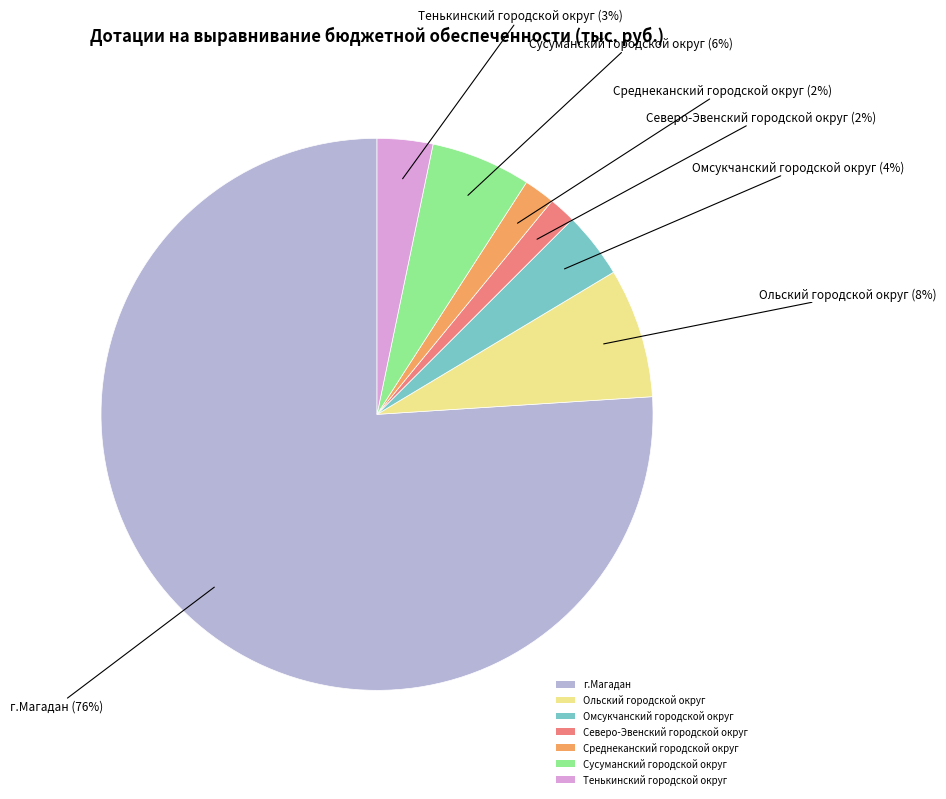

Which slice is the largest?

г.Магадан